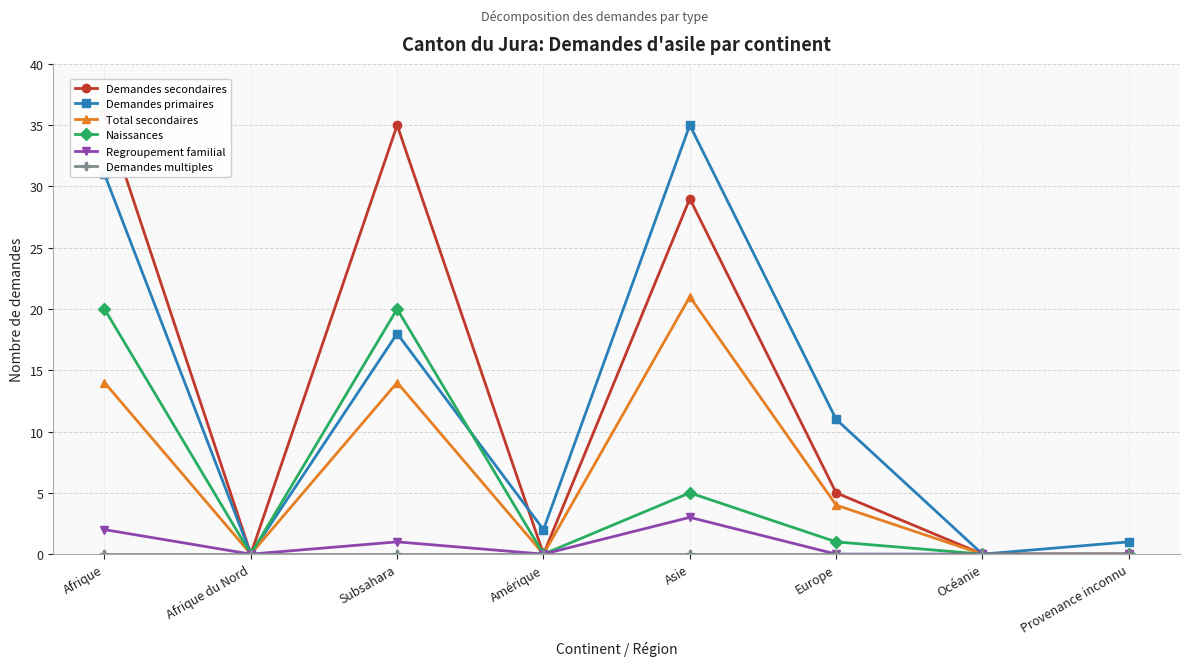

What is the total value across all series at Amérique?

2